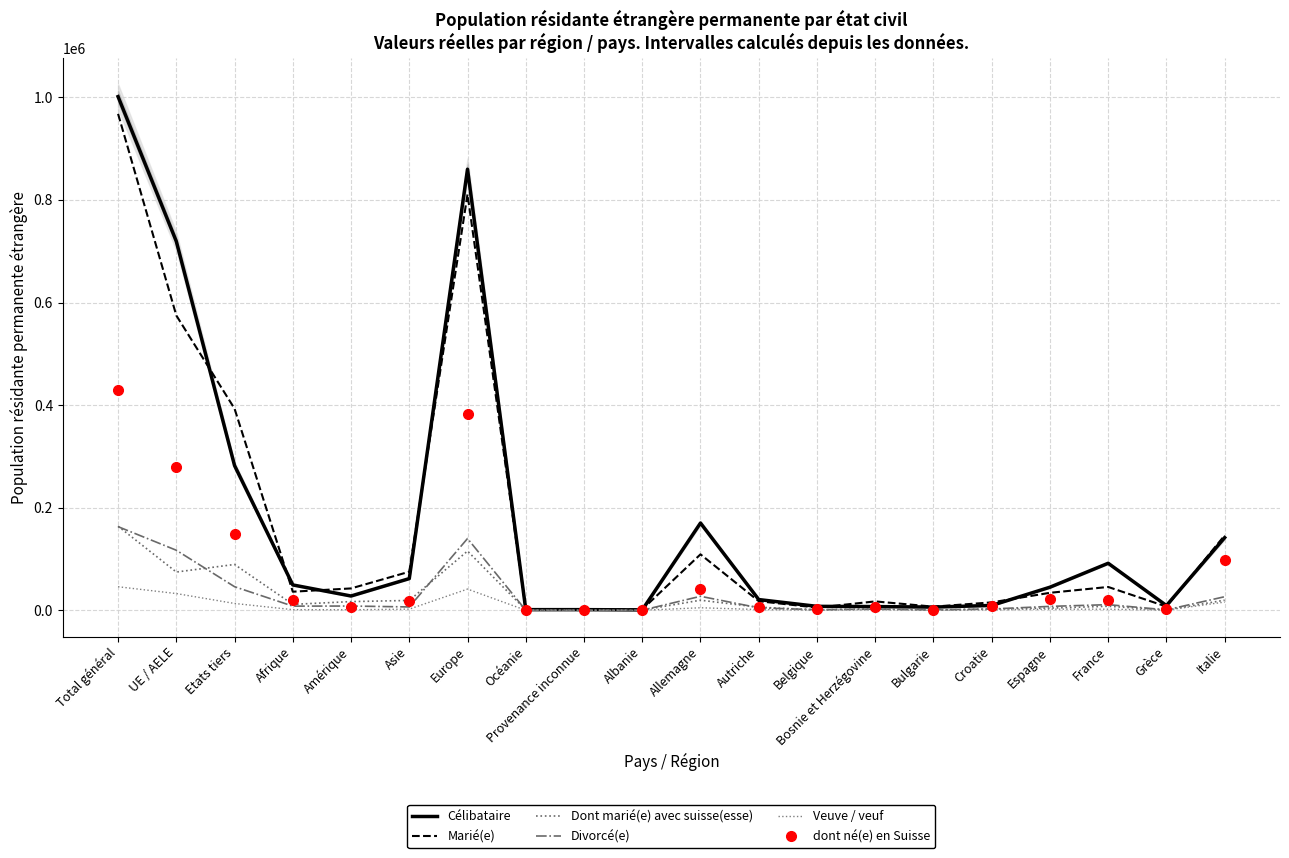

What is the approximate value of Veuve / veuf at Espagne, to the nearest 50?

2200